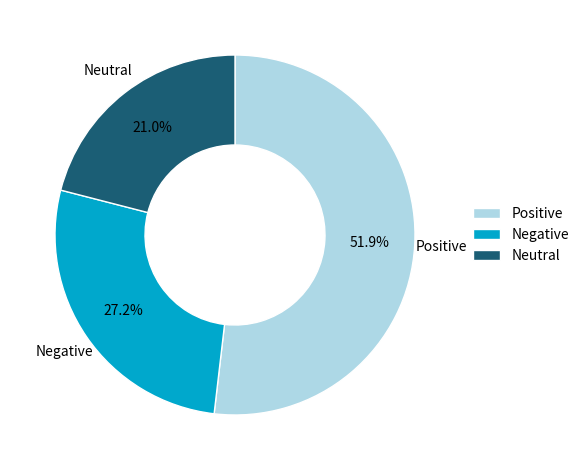

Which has a higher value, Positive or Neutral?

Positive